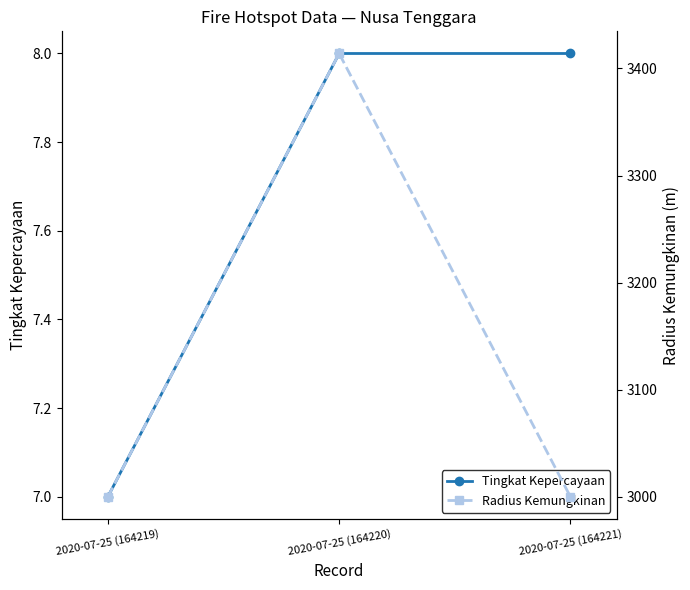

What is the label of the 2nd point from the left?

2020-07-25 (164220)